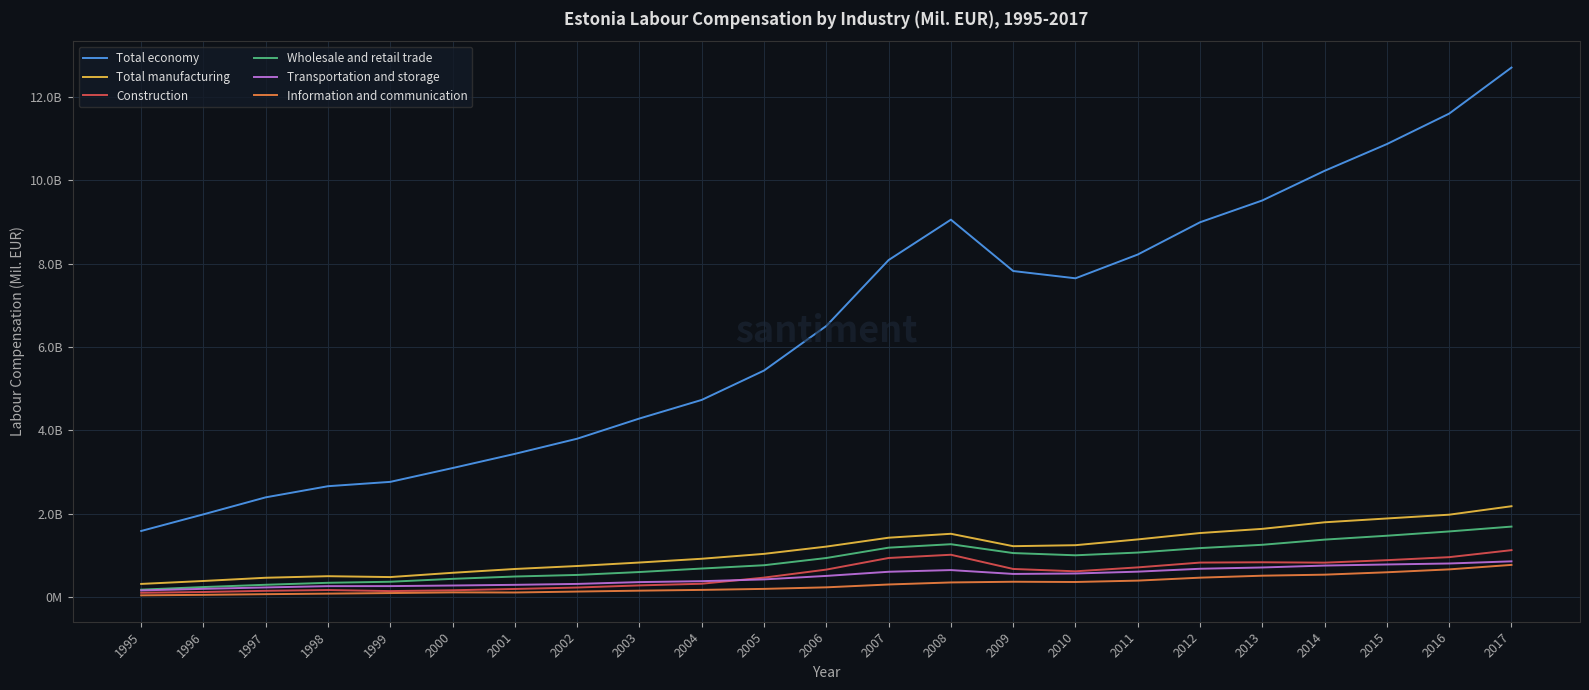

In Information and communication, how many points are higher than both neighbors (excluding endpoints)?

2